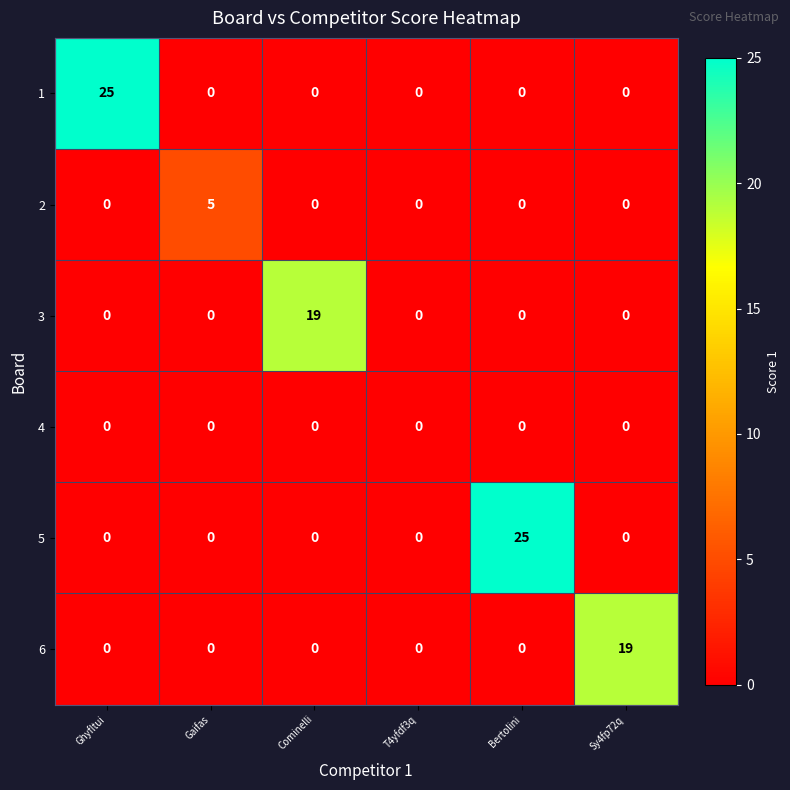

Is the value of 5 at Bertolini greater than the value of 6 at Gaifas?

Yes